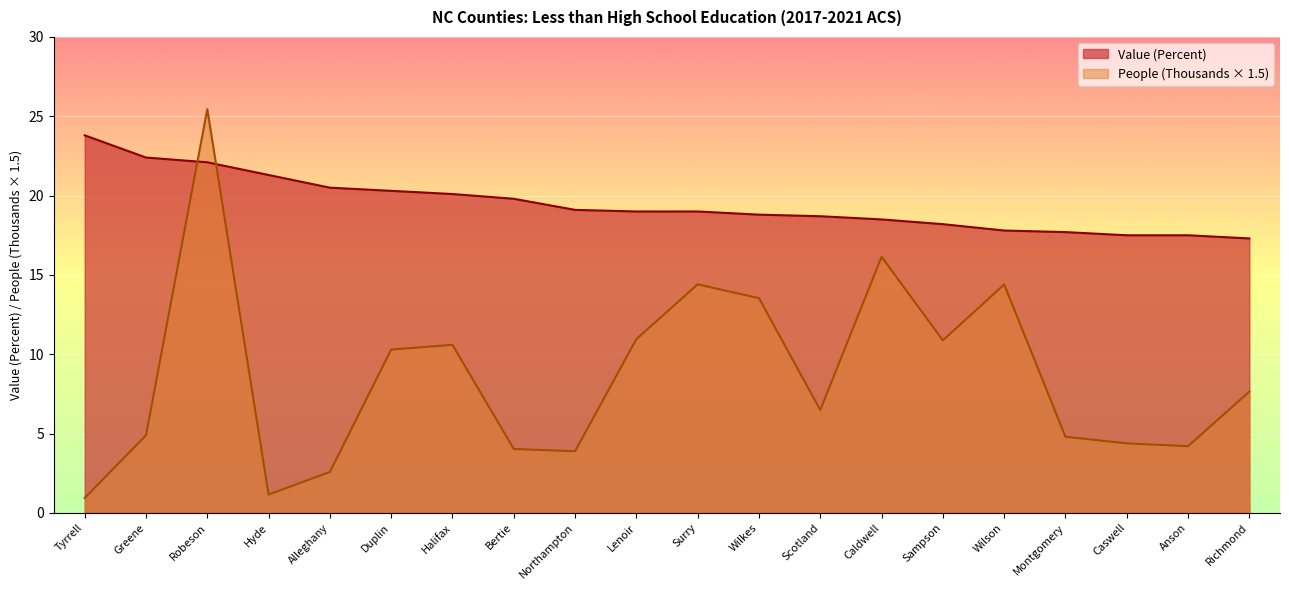

Which category has the lowest value across all series?

Tyrrell